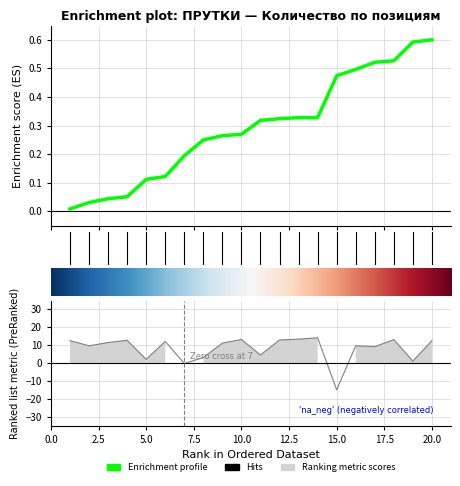

What value does the Количество series have at 4?

12.7